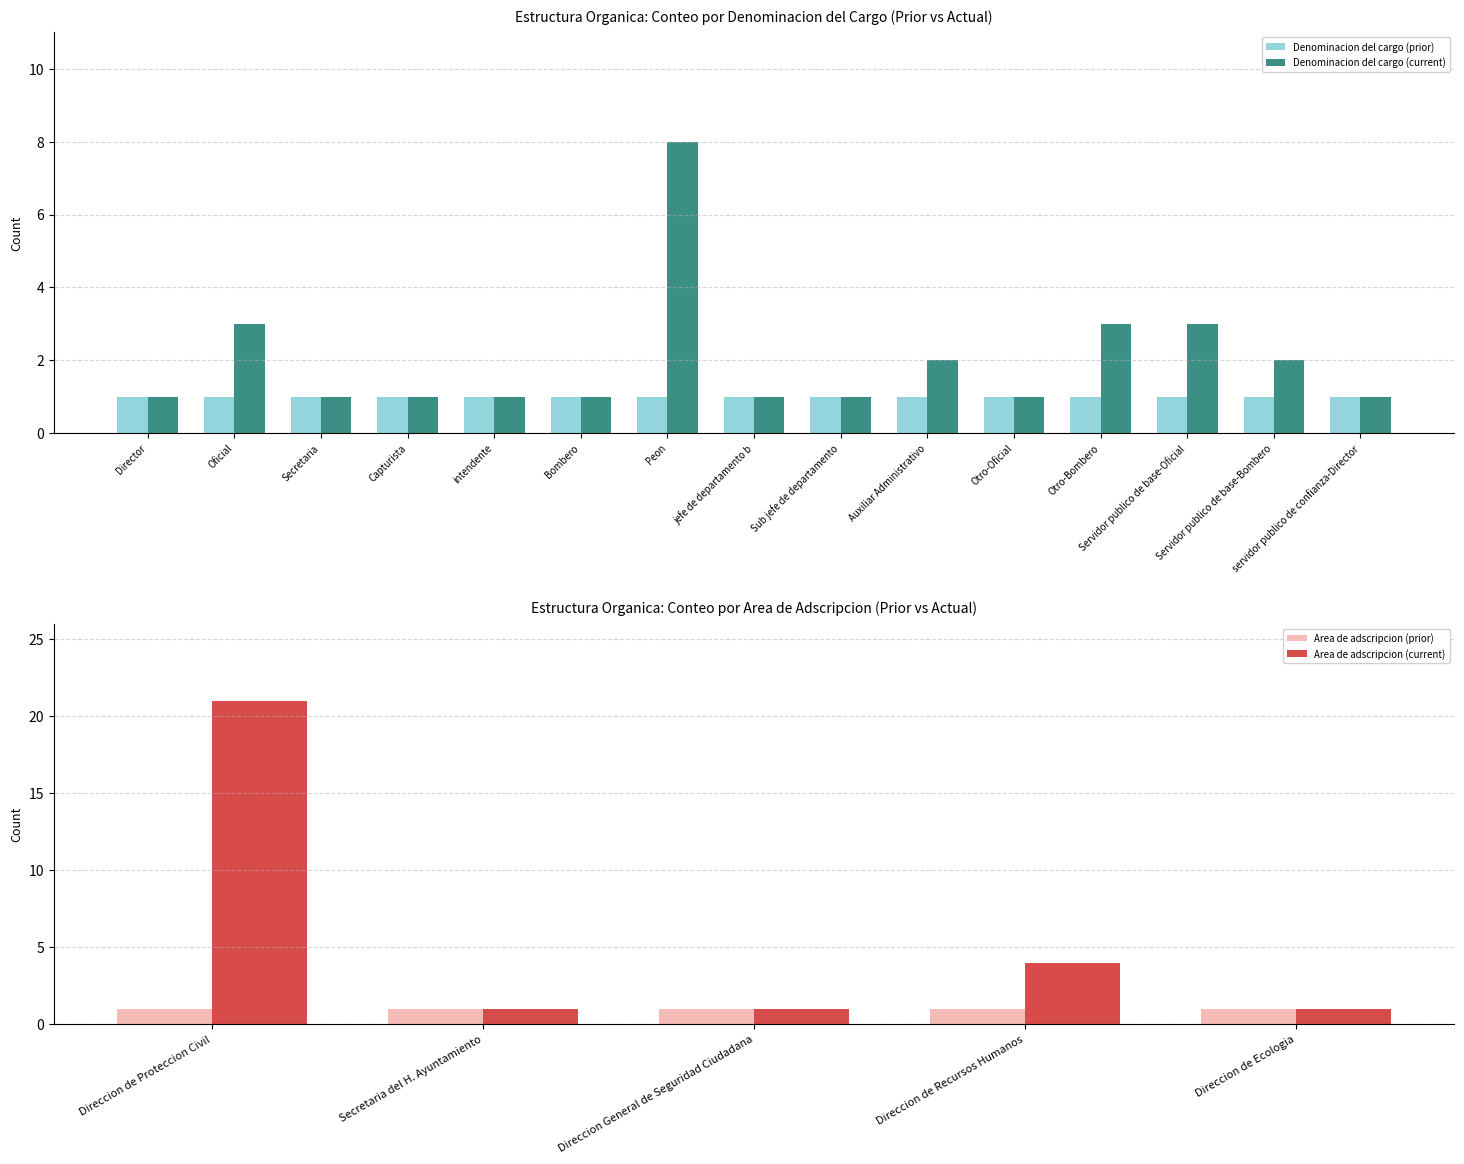

Rank the categories by value from highest to lowest.

Peon, Oficial, Otro-Bombero, Servidor publico de base-Oficial, Auxiliar Administrativo, Servidor publico de base-Bombero, Director, Secretaria, Capturista, intendente, Bombero, jefe de departamento b, Sub jefe de departamento, Otro-Oficial, servidor publico de confianza-Director